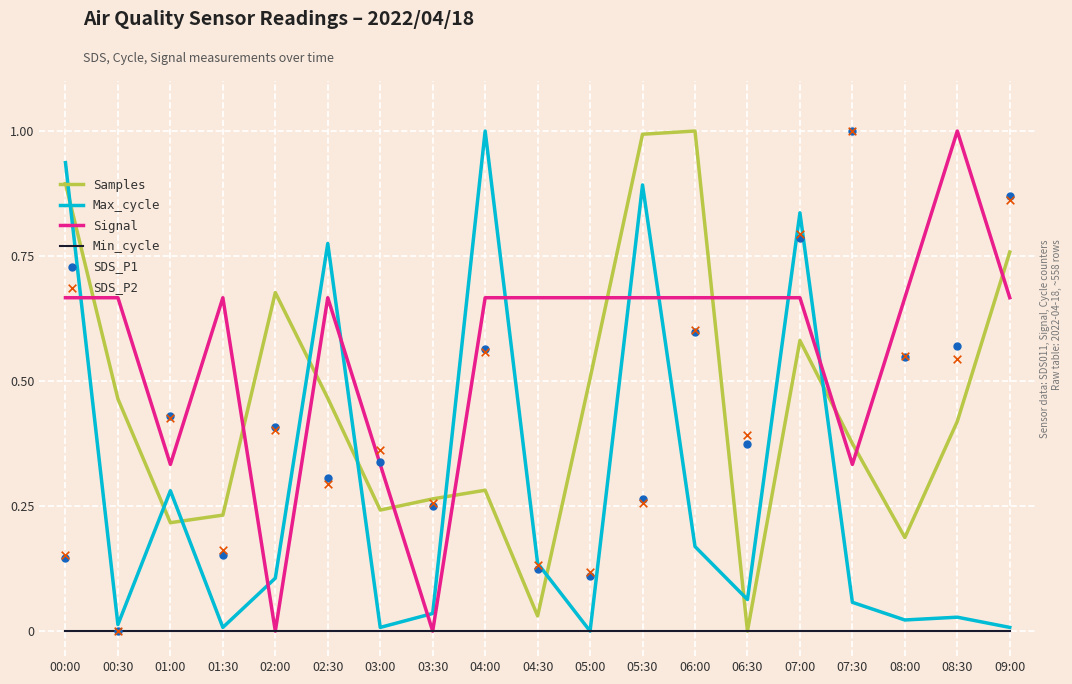

Which series has the largest Y range (max minus min)?

Samples